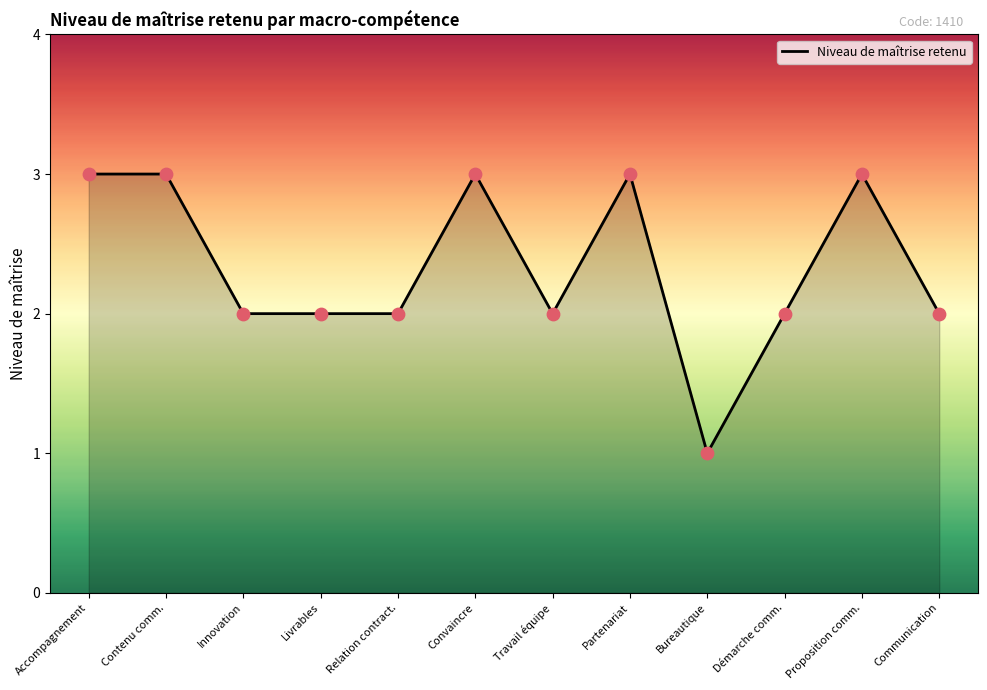

What is the change in value from Bureautique to Démarche comm.?

+1